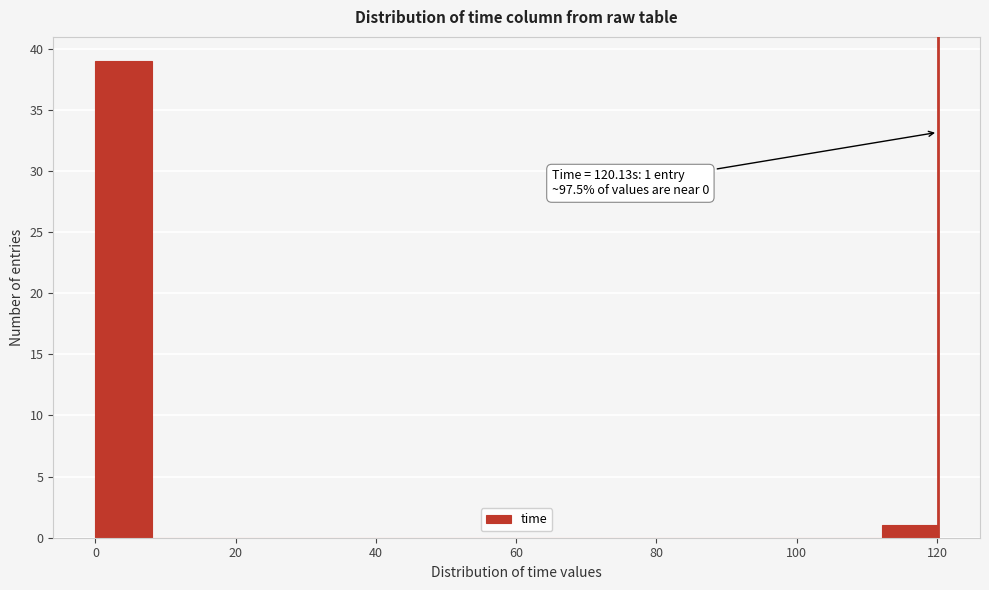

Which range on the x-axis has the tallest bar?

0 to 8